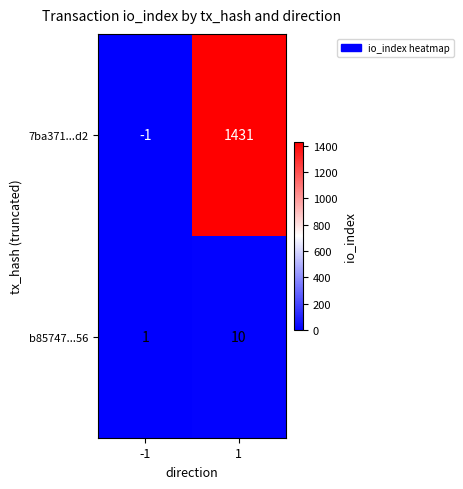

What is the approximate value of b85747...56 at 1?

10